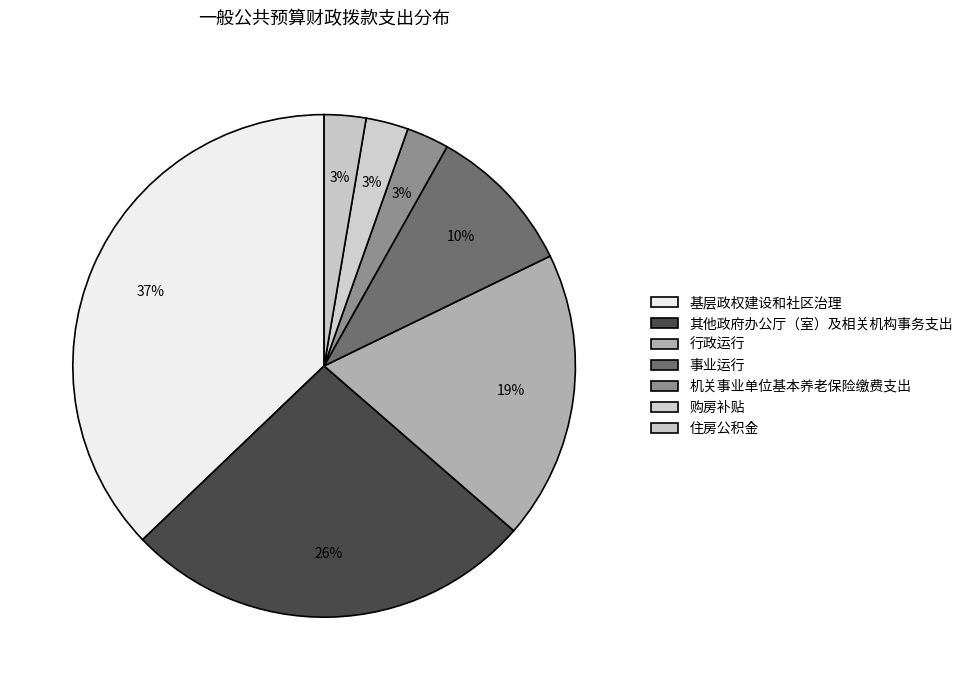

True or false: 其他政府办公厅（室）及相关机构事务支出 accounts for 26% of the total.

True